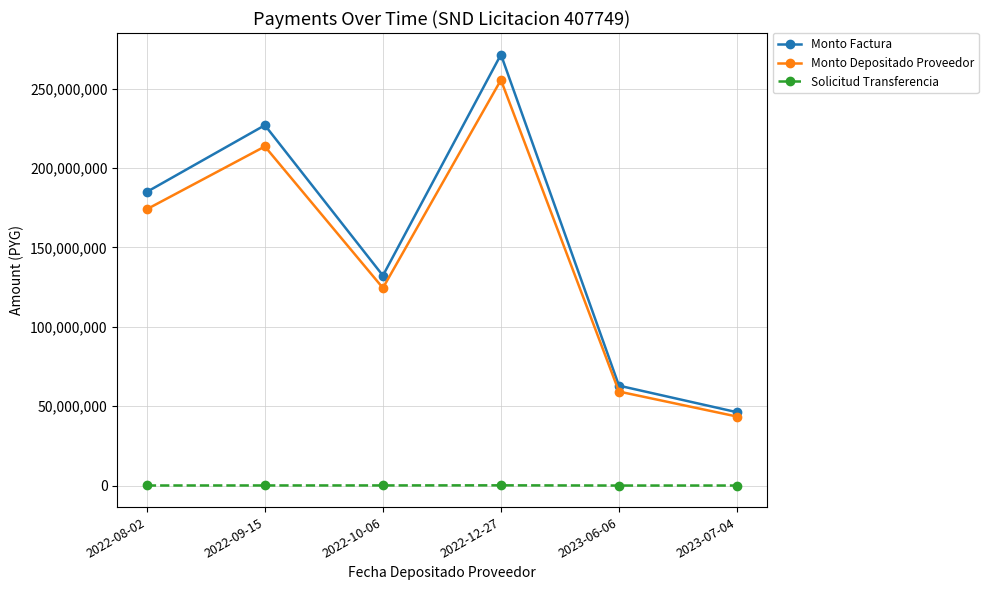

The value of Monto Depositado Proveedor at 2022-10-06 is 219297121. True or false?

False